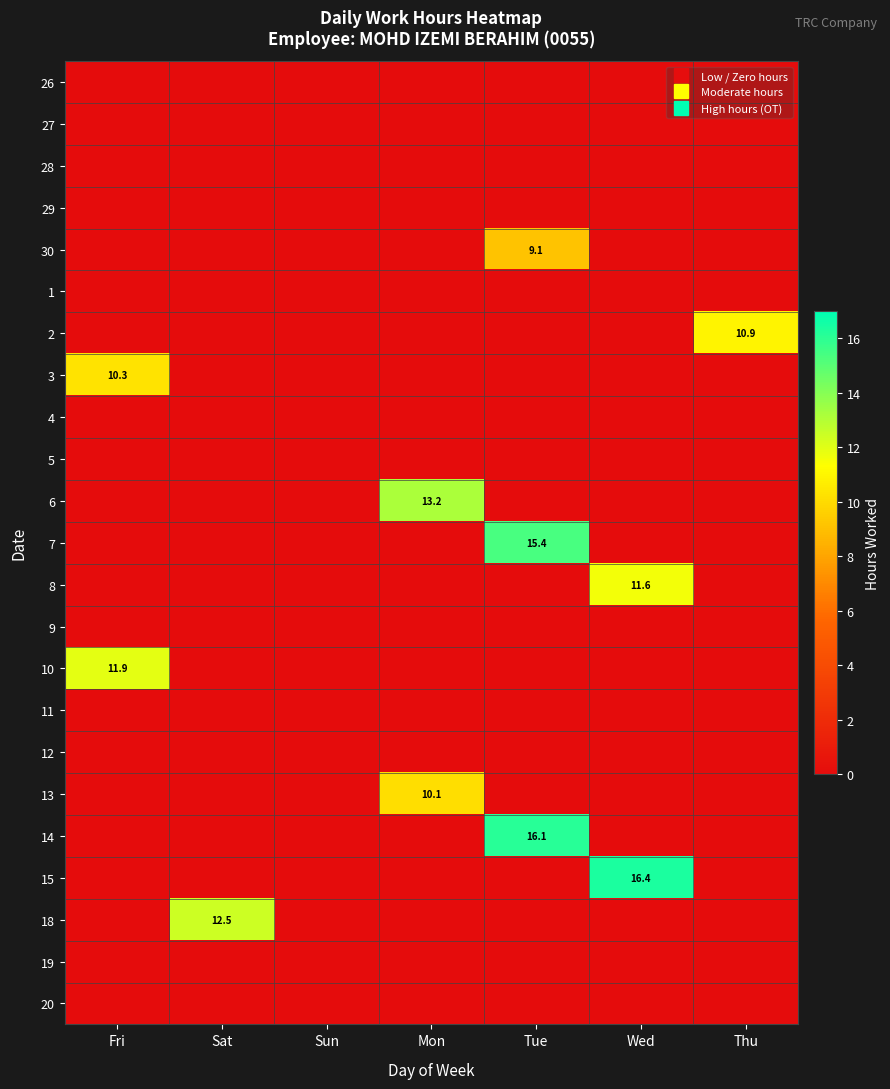

At which category does the chart reach its peak across all series?

Wed